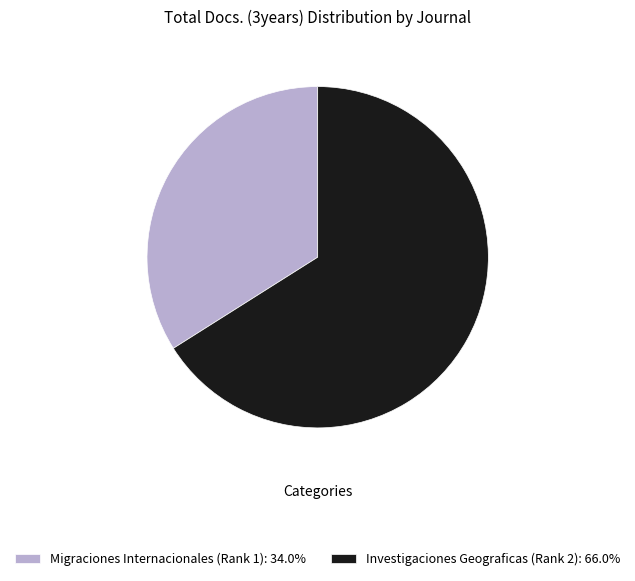

Rank the categories by value from lowest to highest.

Migraciones Internacionales (Rank 1), Investigaciones Geograficas (Rank 2)